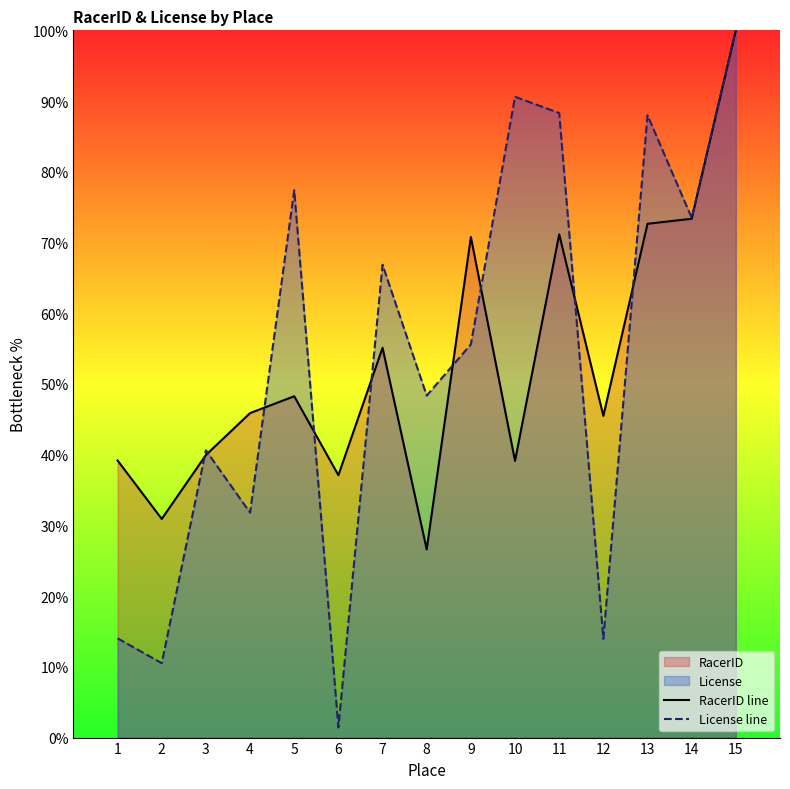

How many interior local peaks does the License line series have?

5